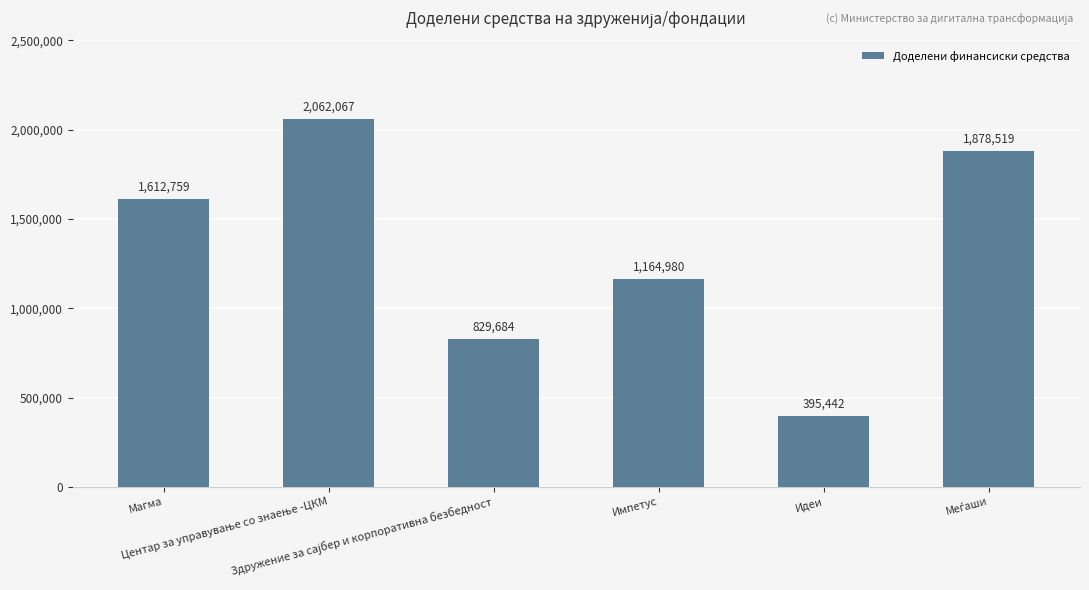

What is the smallest value displayed?

395442